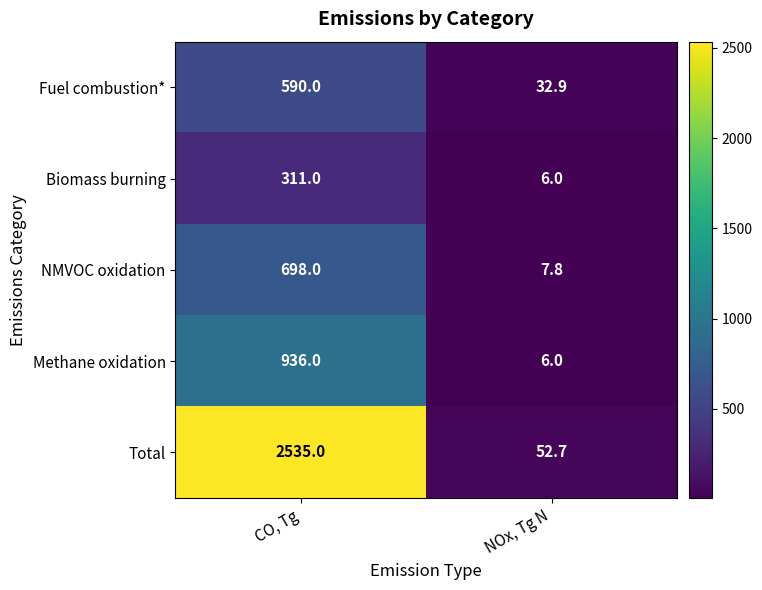

At which category is the sum across all series the highest?

CO, Tg